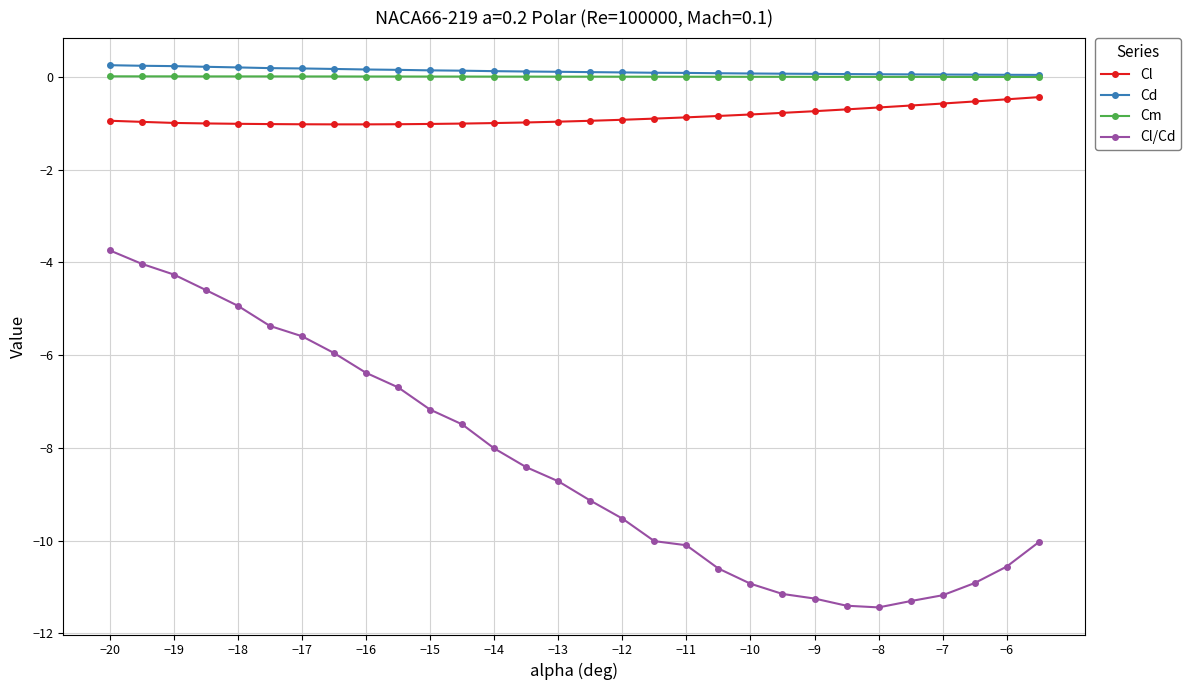

At how many categories does at least one series exceed -7?

30